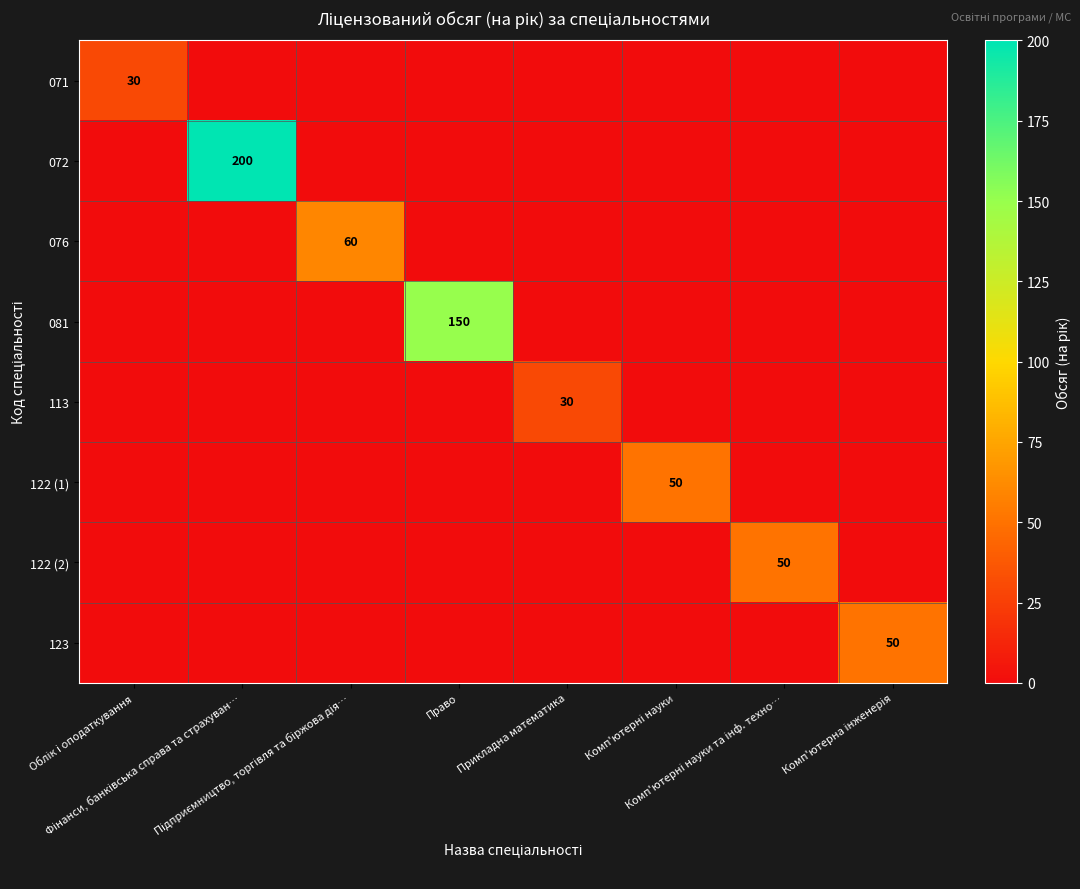

What is the maximum value shown in the chart?

200